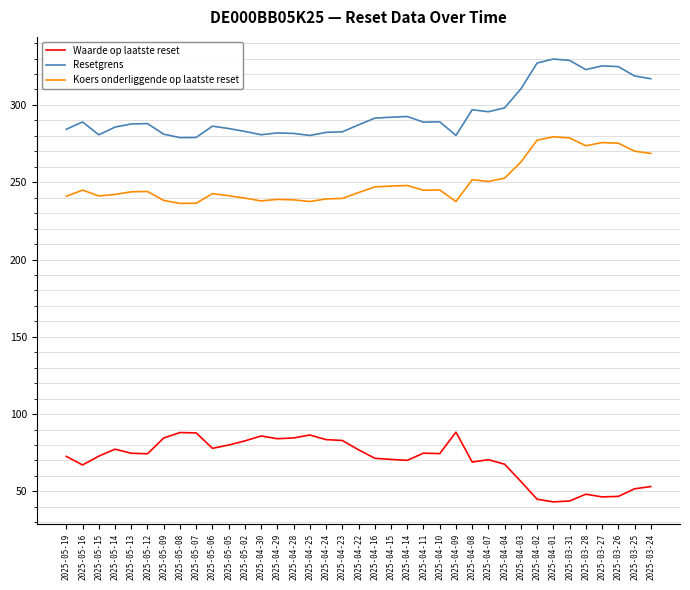

Rank the series by their maximum value, from highest to lowest.

Resetgrens, Koers onderliggende op laatste reset, Waarde op laatste reset